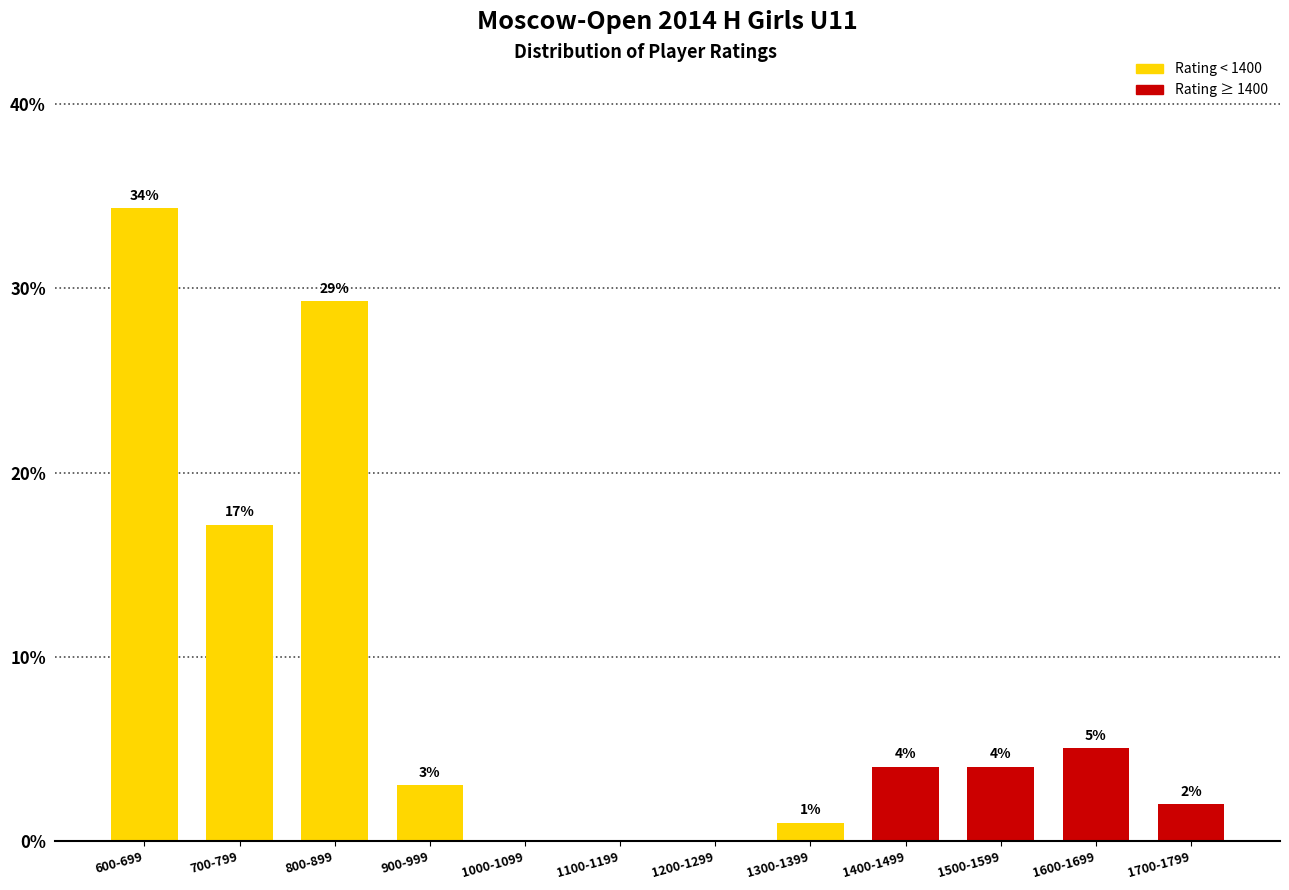

What is the change in value from 900-999 to 1400-1499?

+1.0